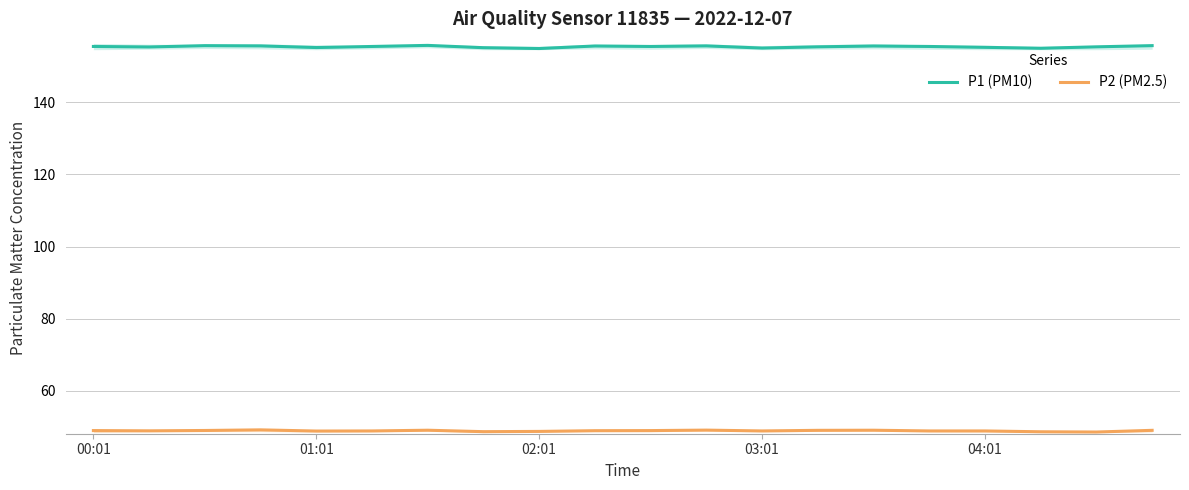

What is the greatest value displayed?

155.8